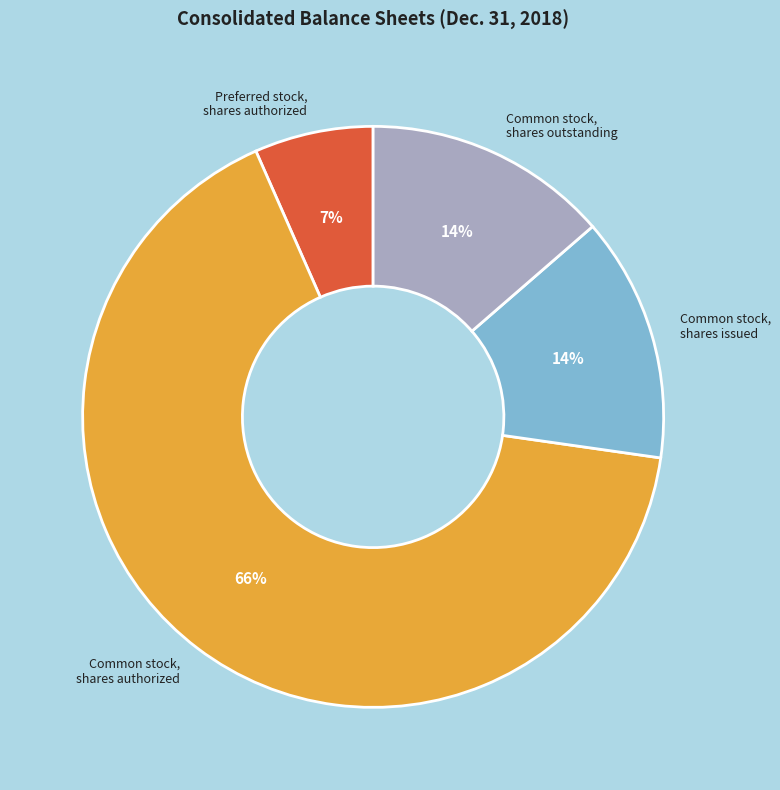

To the nearest percent, what is the average slice percentage?

25%